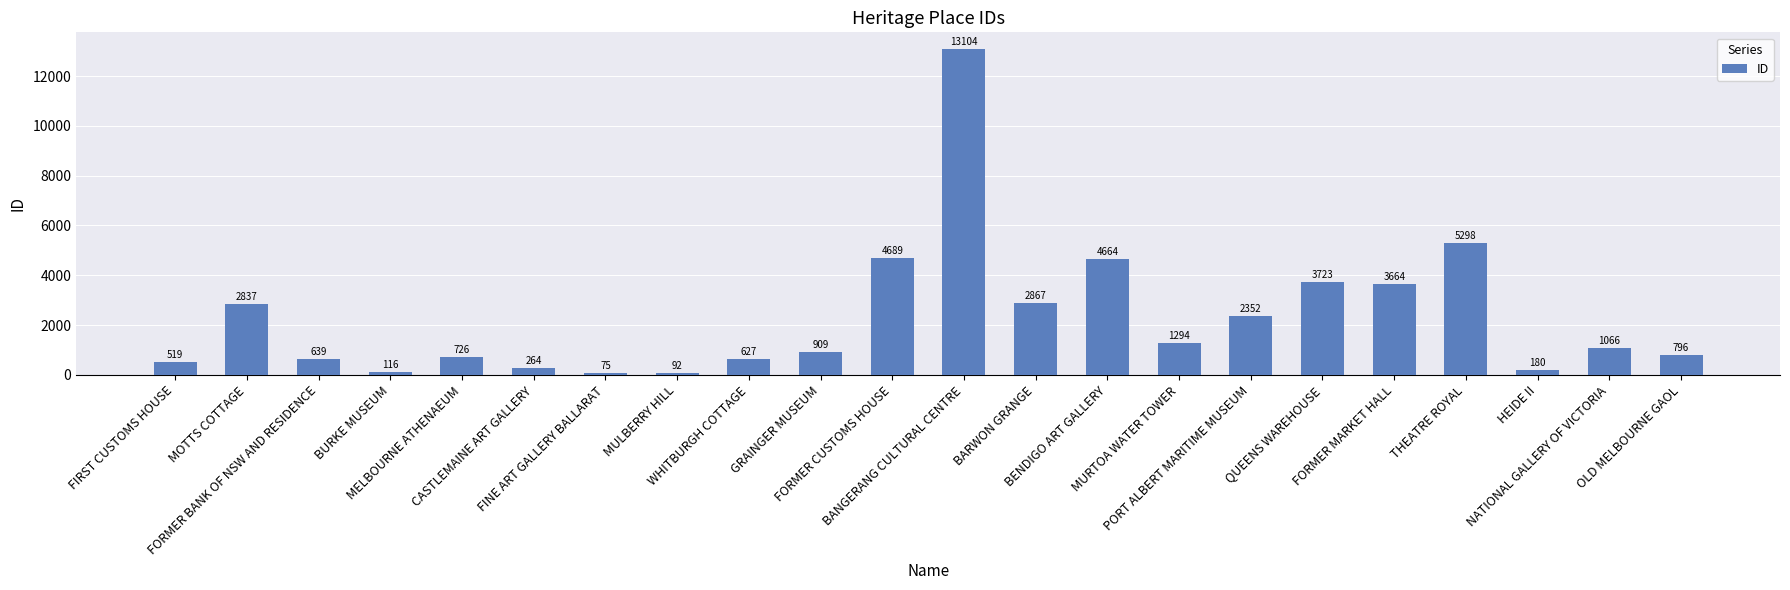

What is the smallest value displayed?

75